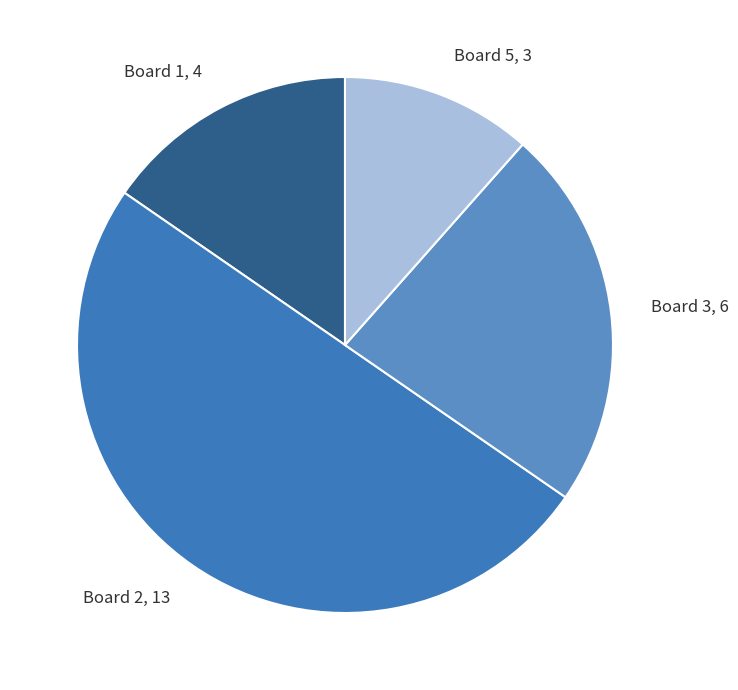

Which category has the biggest portion of the pie?

Board 2, 13